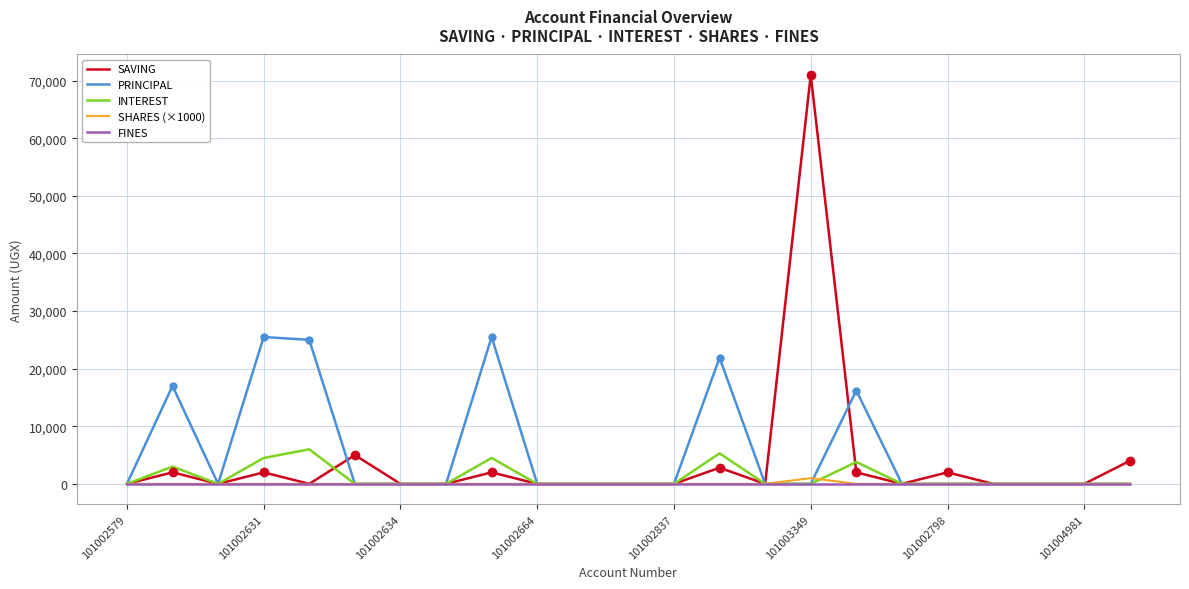

What is the highest value of the INTEREST series?

6000